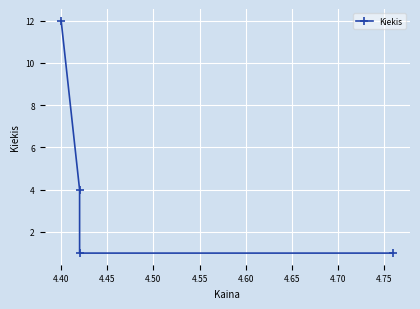

What is the greatest value displayed?

12